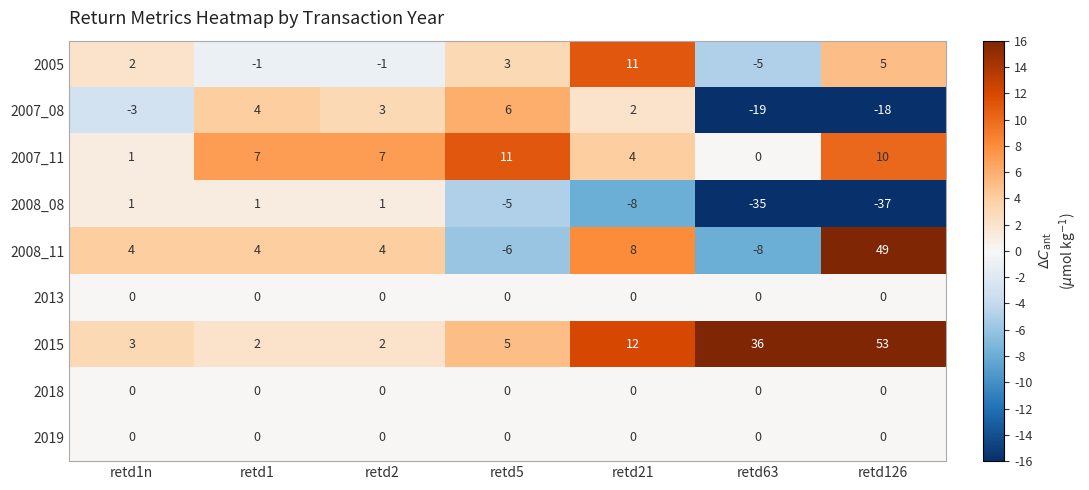

At which category is the sum across all series the highest?

retd126